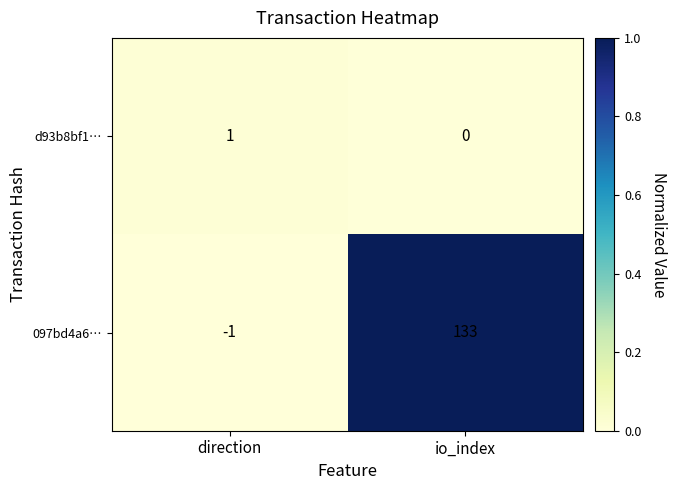

Reading left to right, extract all data points from this chart.

d93b8bf1…: 1	0
097bd4a6…: -1	133